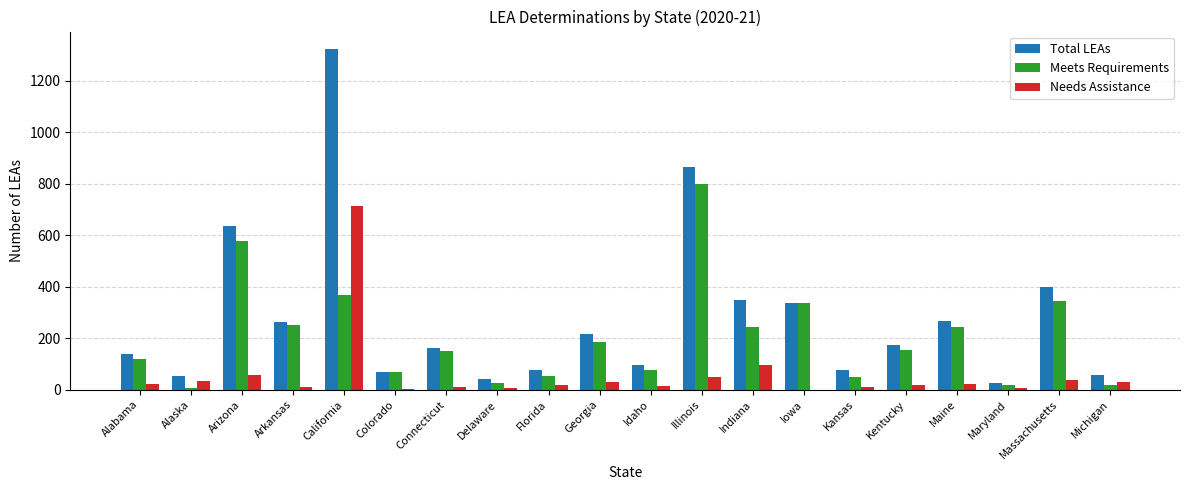

Are the bars horizontal?

No